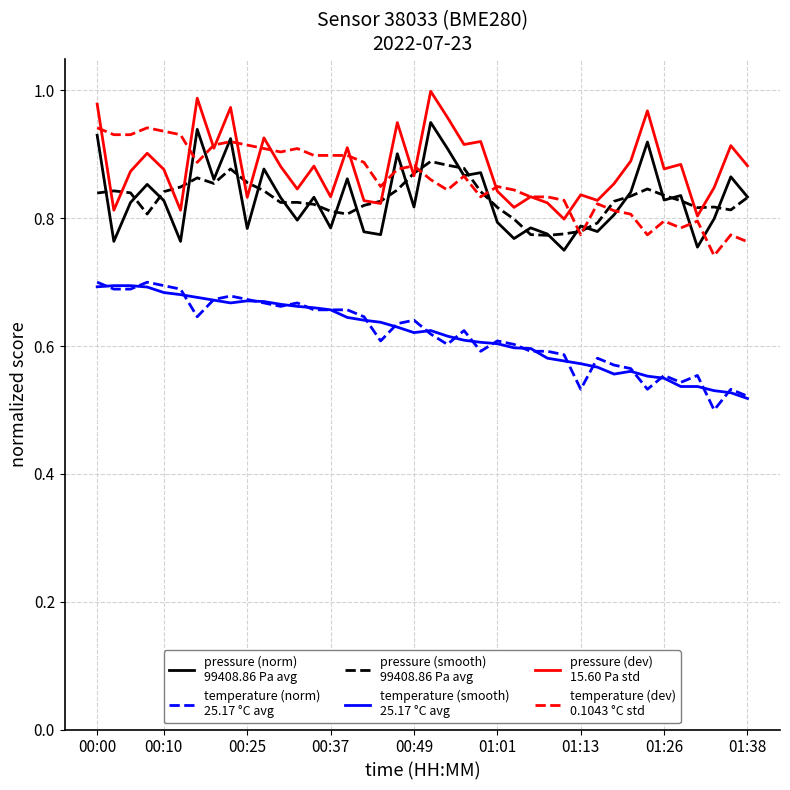

Does the chart have visible grid lines?

Yes